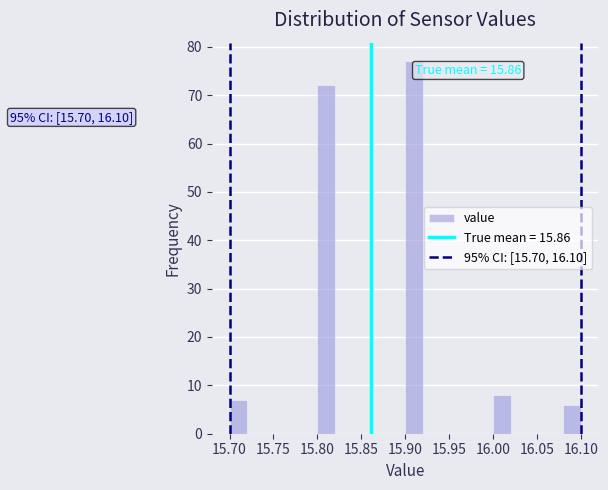

Over which range of the x-axis is the bar tallest?

15.90 to 15.92